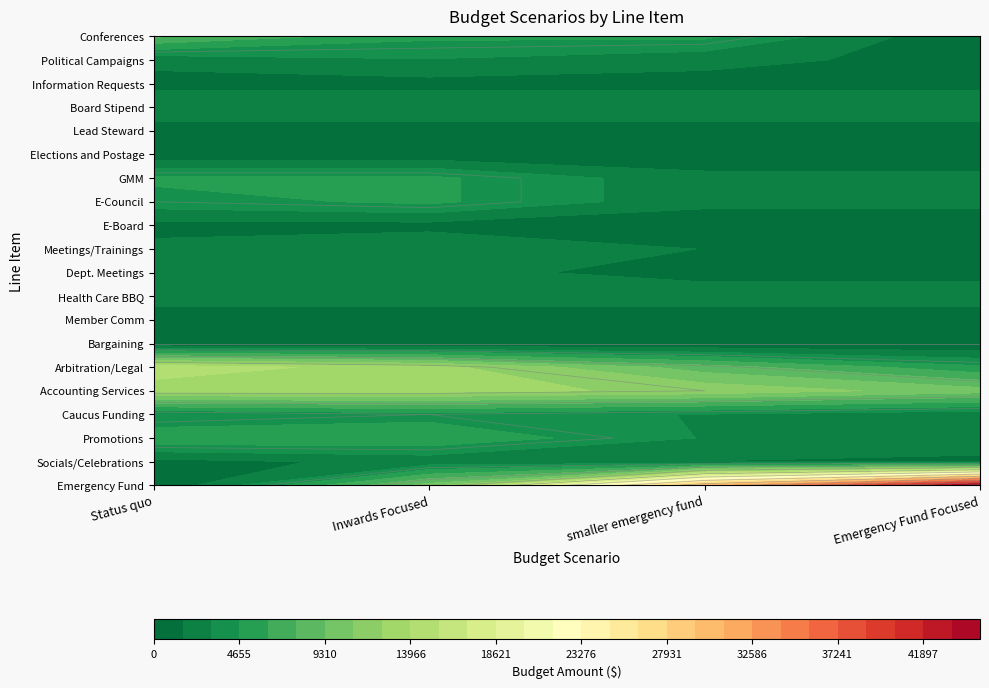

Reading left to right, extract all data points from this chart.

Conferences: 0=8000	1=5000	2=5000	3=0
Political Campaigns: 0=2000	1=3000	2=2000	3=1000
Information Requests: 0=1000	1=1000	2=1000	3=1000
Board Stipend: 0=3000	1=3000	2=3000	3=3000
Lead Steward: 0=600	1=600	2=600	3=600
Elections and Postage: 0=500	1=500	2=500	3=500
GMM: 0=5000	1=5000	2=2000	3=2000
E-Council: 0=4000	1=5000	2=2000	3=2000
E-Board: 0=1000	1=1000	2=500	3=500
Meetings/Trainings: 0=2000	1=3000	2=1500	3=1000
Dept. Meetings: 0=2000	1=2000	2=1000	3=1000
Health Care BBQ: 0=2400	1=2400	2=2400	3=2400
Member Comm: 0=500	1=500	2=500	3=500
Bargaining: 0=0	1=0	2=0	3=0
Arbitration/Legal: 0=15000	1=13000	2=8500	3=5000
Accounting Services: 0=13000	1=13000	2=12000	3=10000
Caucus Funding: 0=3000	1=4000	2=3000	3=2000
Promotions: 0=6000	1=6000	2=3000	3=3000
Socials/Celebrations: 0=1000	1=2000	2=1500	3=1000
Emergency Fund: 0=0	1=10000	2=30000	3=45000